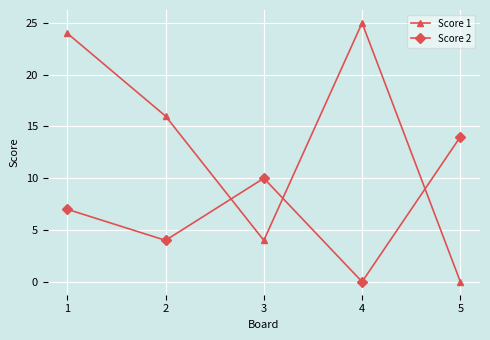

What are all the series names shown in the legend?

Score 1, Score 2